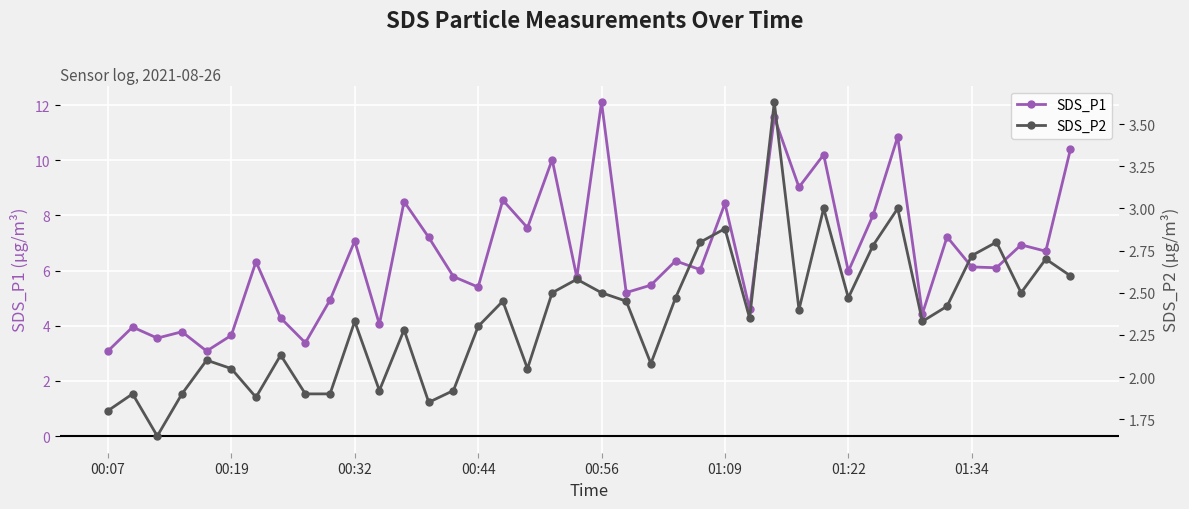

True or false: SDS_P1 and SDS_P2 intersect in this chart.

False